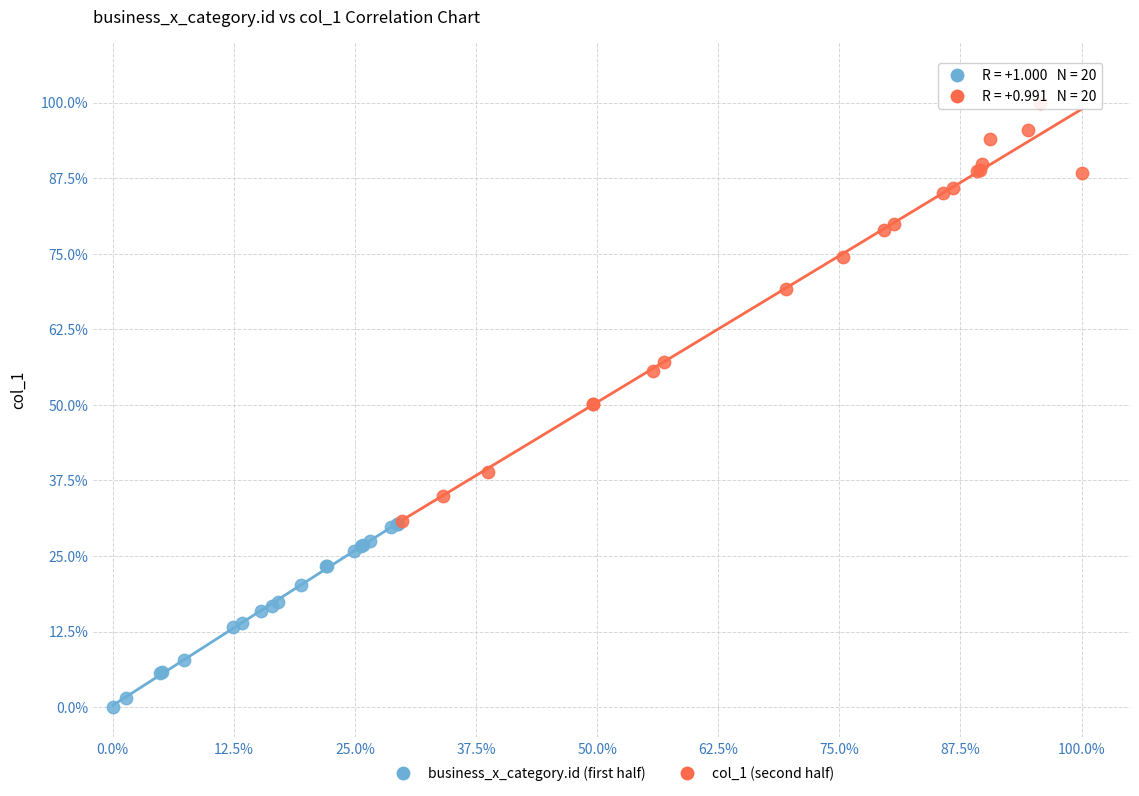

Which series reaches the maximum Y coordinate?

col_1 (second half)